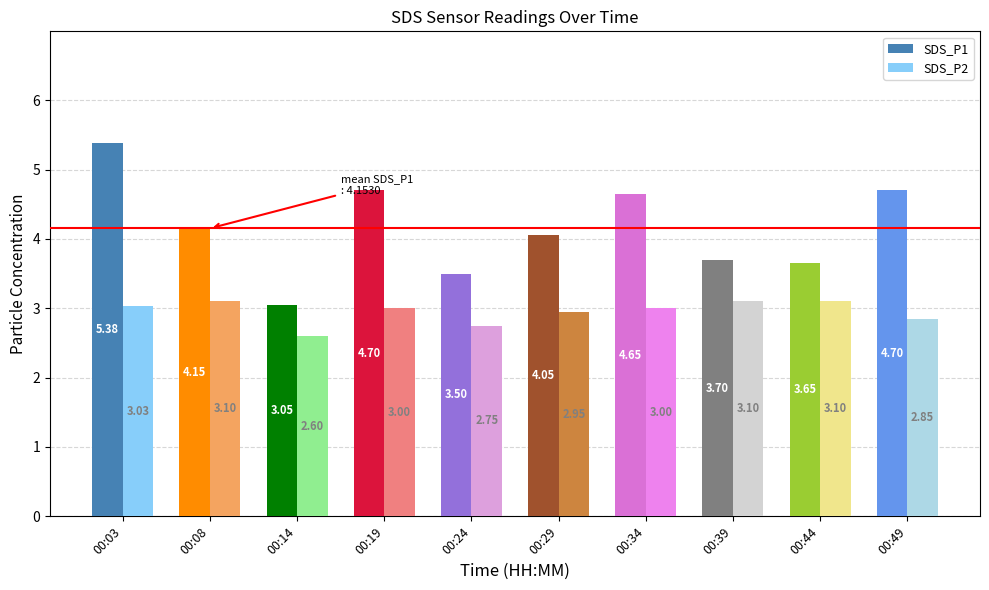

How many data points does each series have?

10